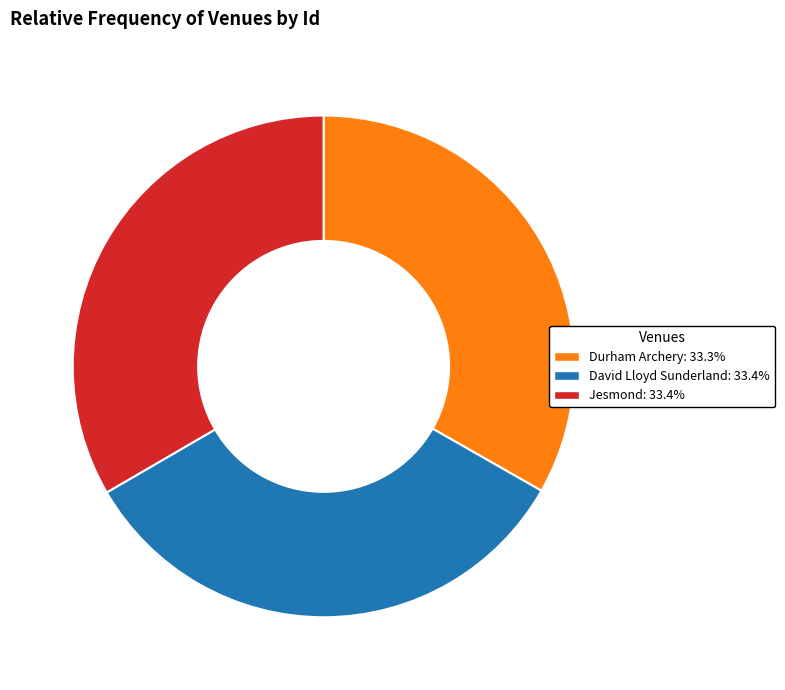

Combined, do Durham Archery: 33.3% and David Lloyd Sunderland: 33.4% account for over 50%?

Yes